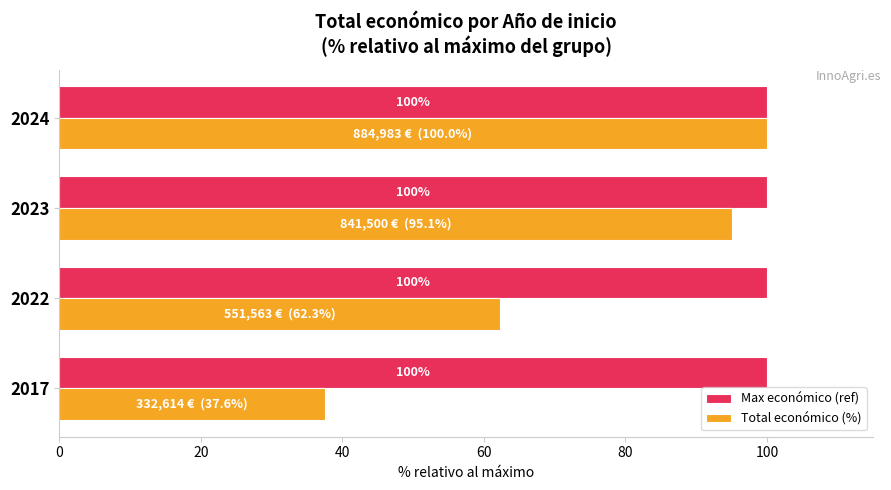

Read the Total económico (%) value at 2023.

95.1